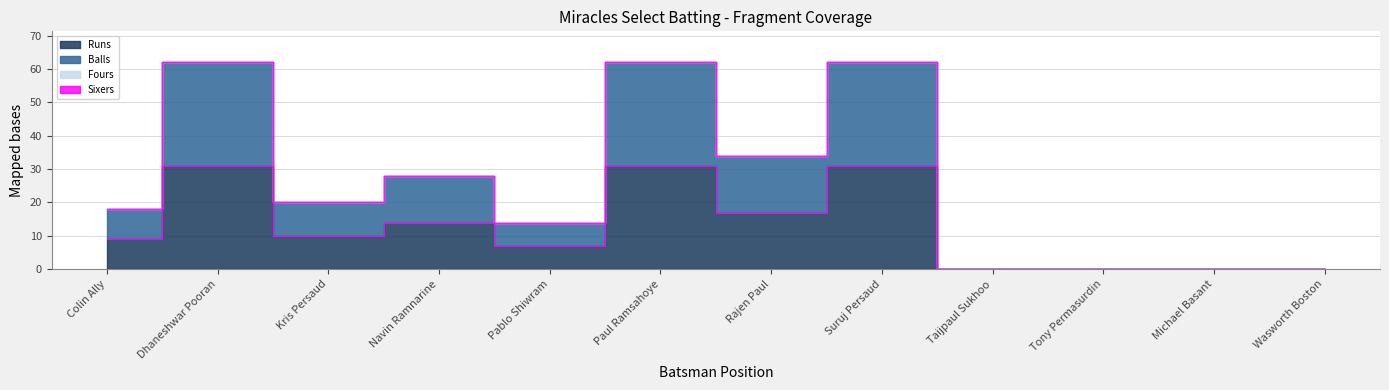

Does the chart have visible grid lines?

Yes